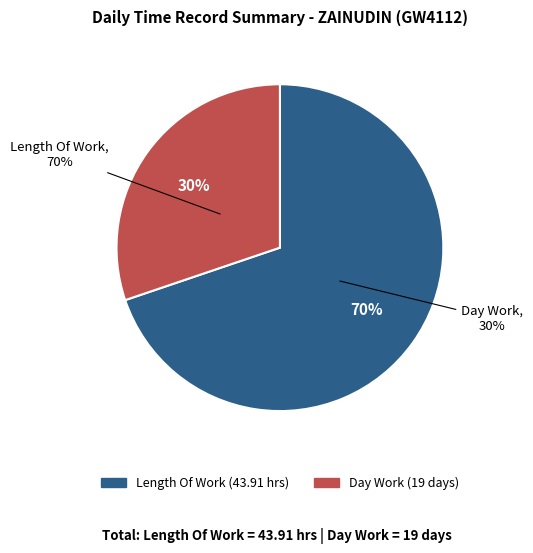

The Day Work slice represents 24% of the pie. True or false?

False